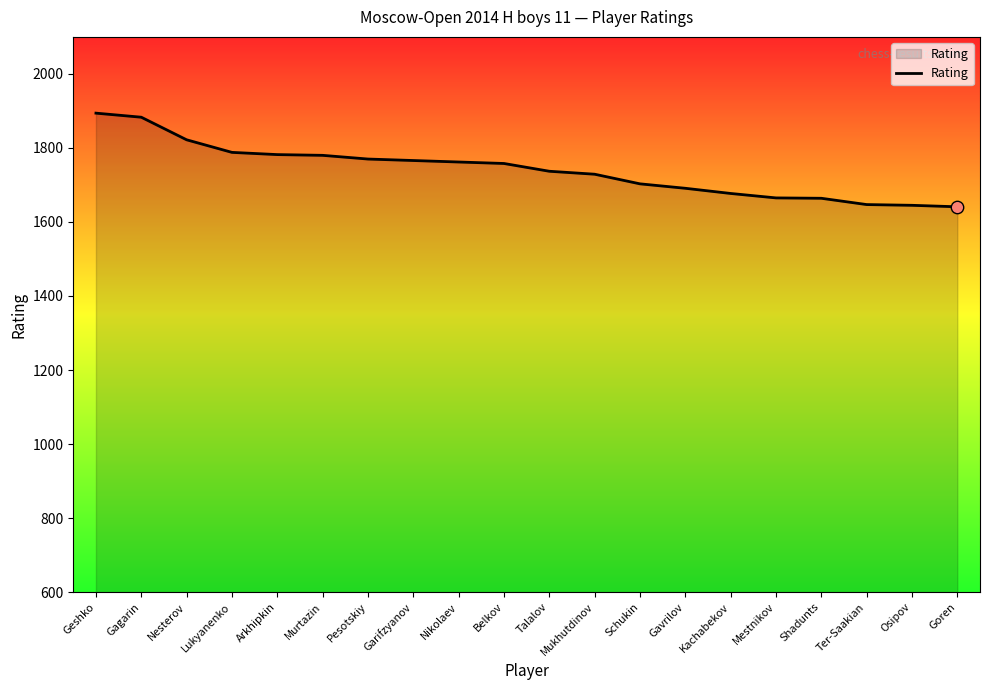

Which has a higher value, Belkov or Lukyanenko?

Lukyanenko